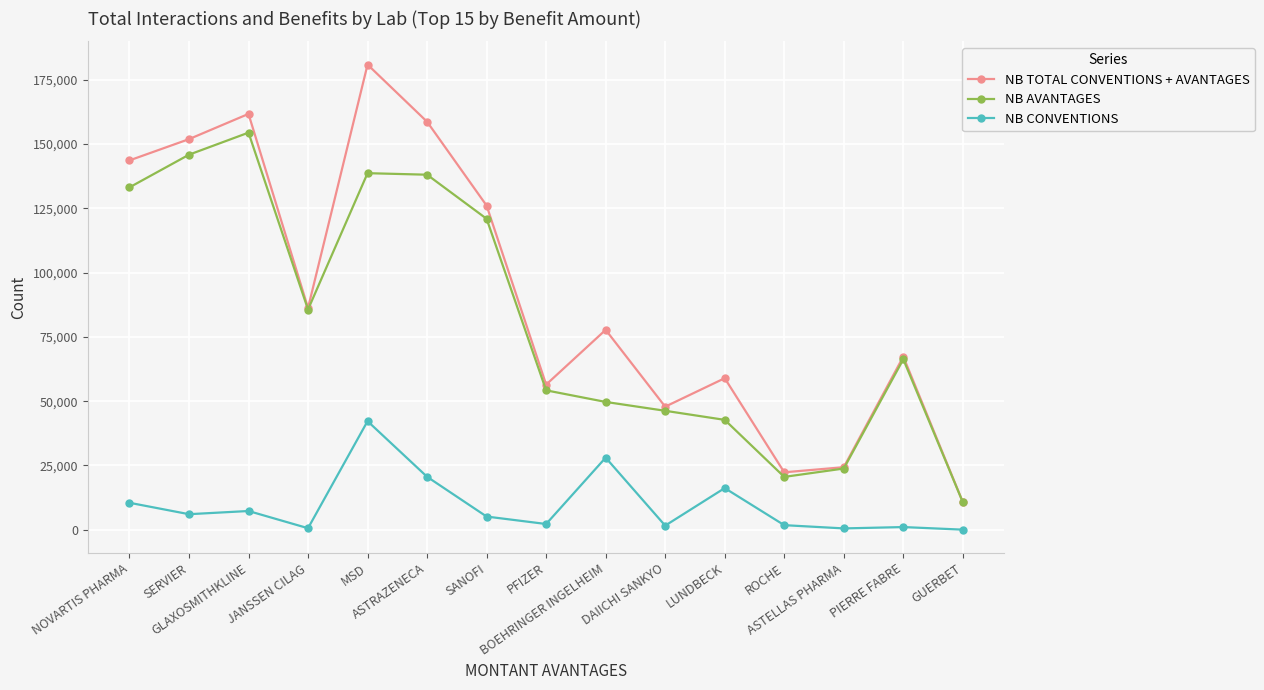

Which series has the largest total across all categories?

NB TOTAL CONVENTIONS + AVANTAGES